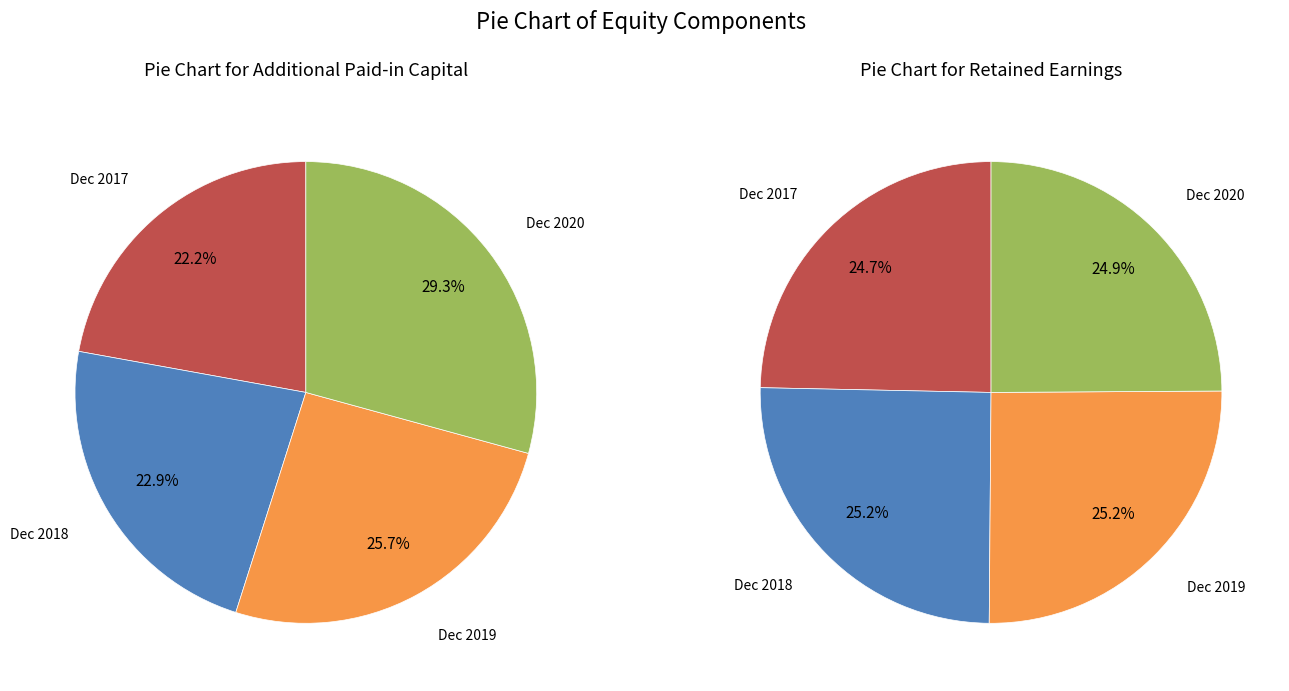

True or false: Balance at Dec. 31, 2019 accounts for 40% of the total.

False